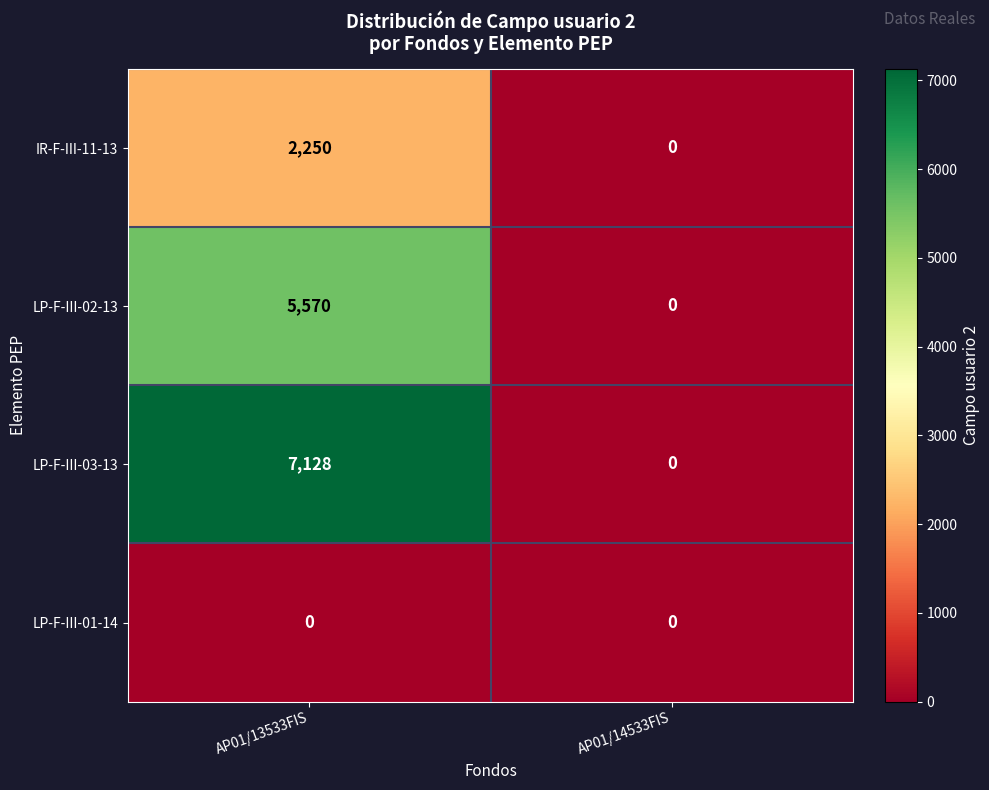

The value of LP-F-III-03-13 at AP01/13533FIS is 2979. True or false?

False